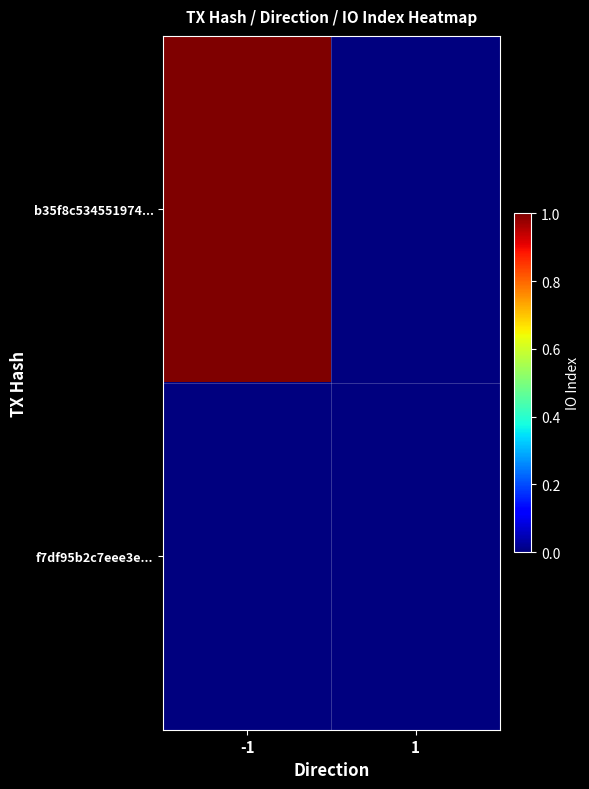

Rank the series at 1 from lowest to highest value.

b35f8c534551974..., f7df95b2c7eee3e...